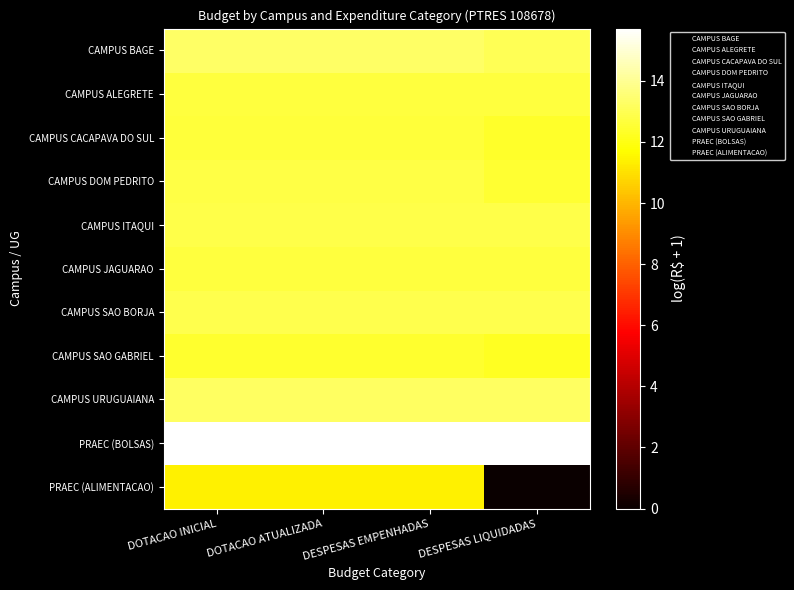

Which category has the highest value across all series?

DOTACAO INICIAL